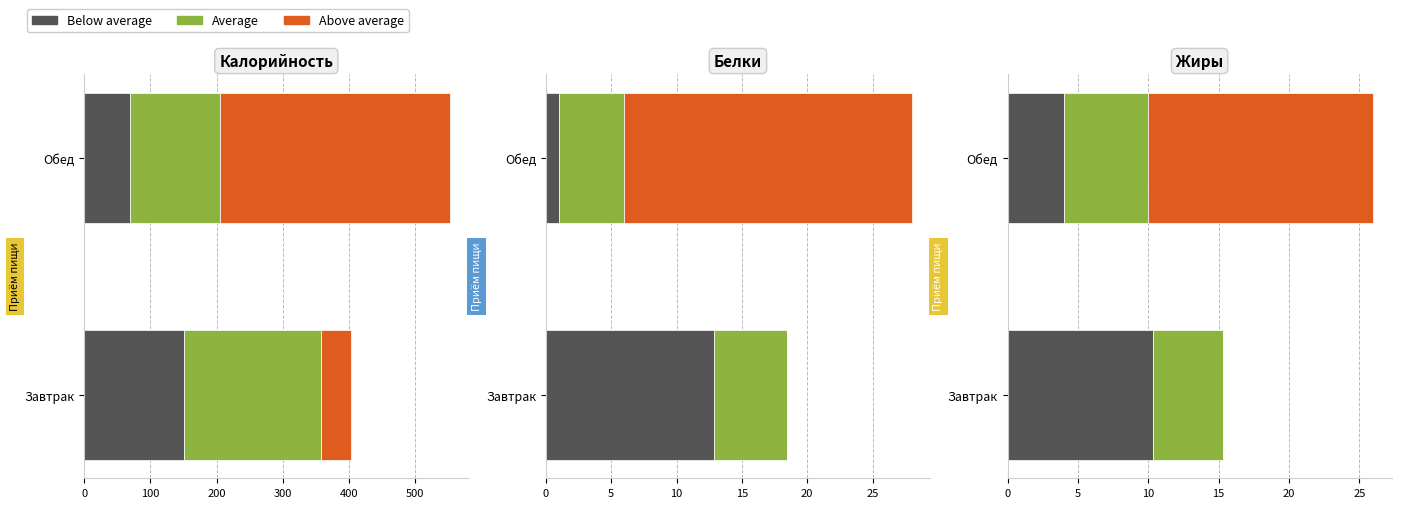

How many distinct data groups are displayed?

3